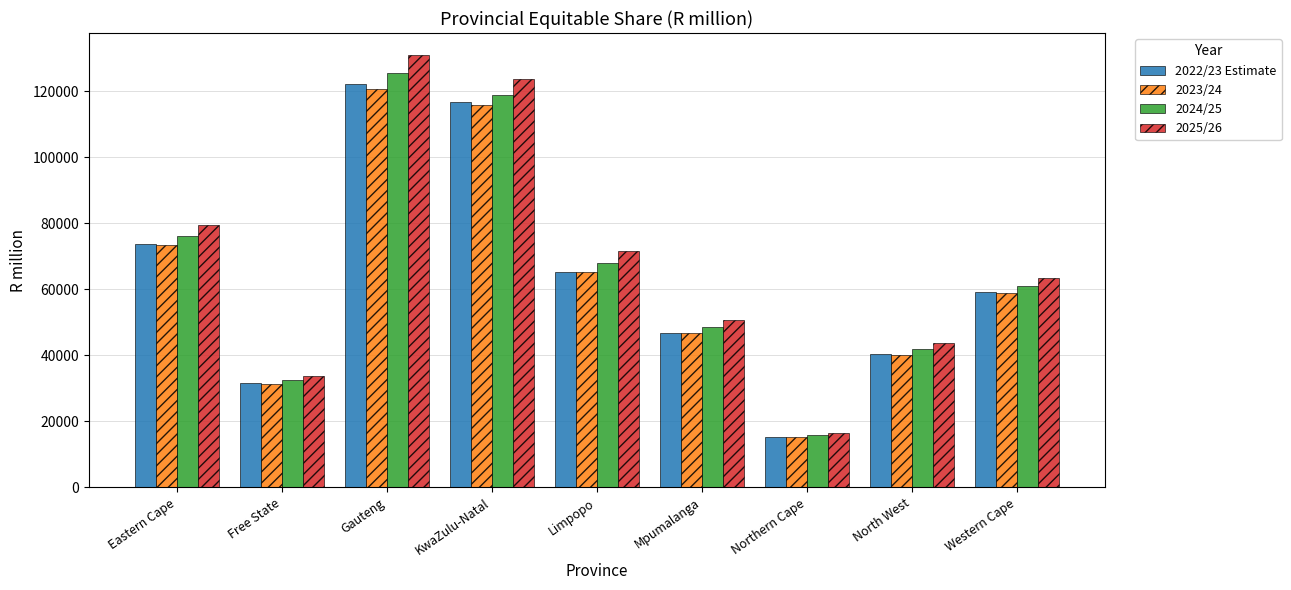

Are the bars grouped side by side (vs. stacked)?

Yes